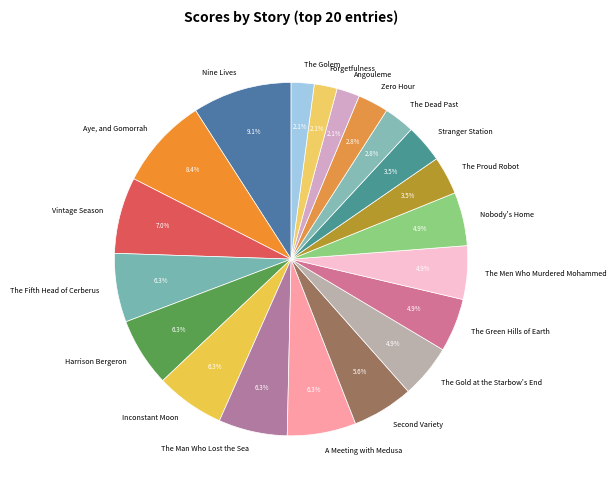

What is the total percentage of The Golem and Vintage Season?

9.1%